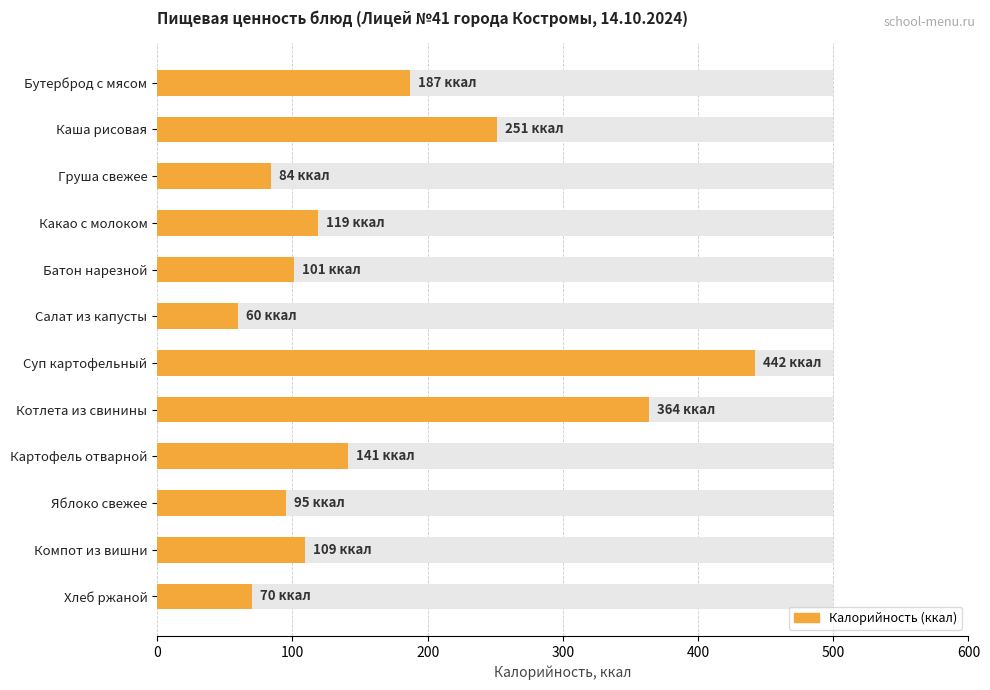

Reading right to left, transcribe all the data shown in this chart.

70	109	95	141	364	442	60	101	119	84	251	187